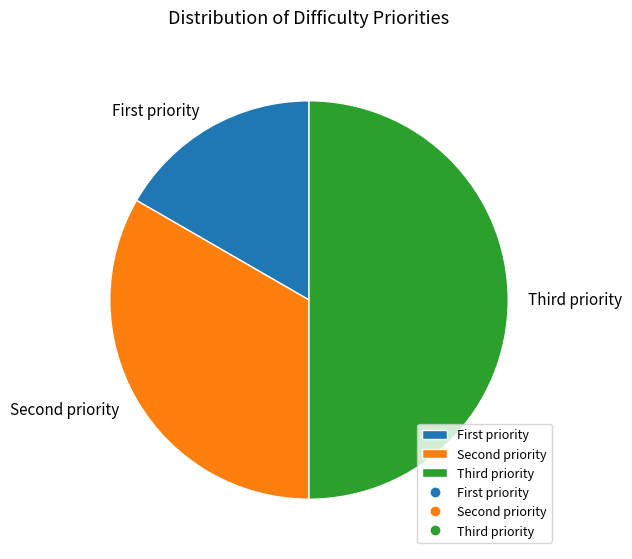

Which slice is the smallest?

First priority